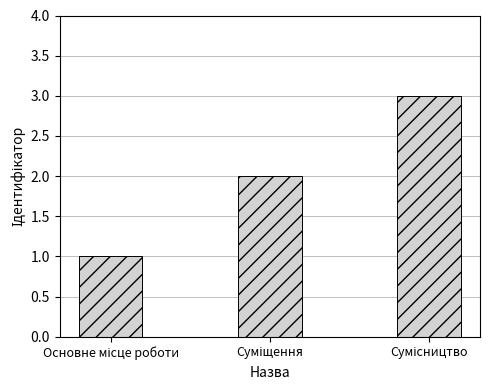

What is the sum of all values?

6